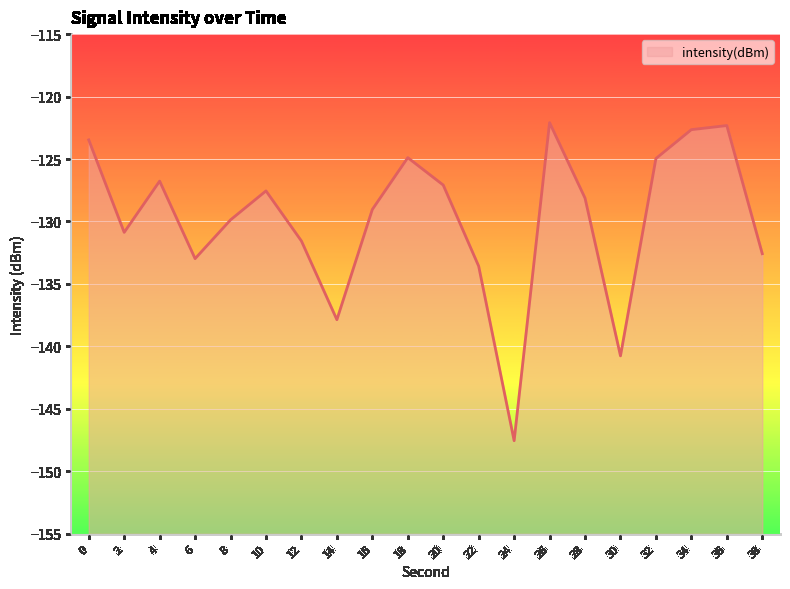

List the labels in order of value, smallest first.

24, 30, 14, 22, 6, 38, 12, 2, 8, 16, 28, 10, 20, 4, 32, 18, 0, 34, 36, 26